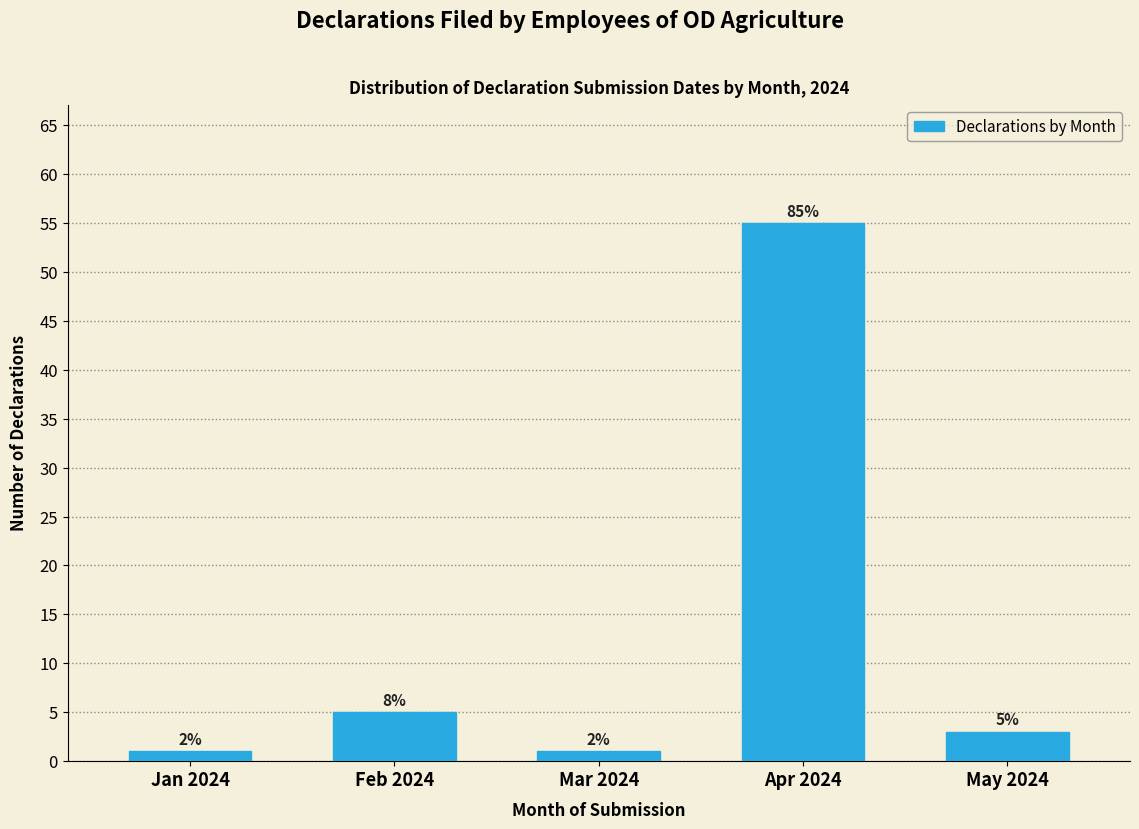

Are the bars horizontal?

No